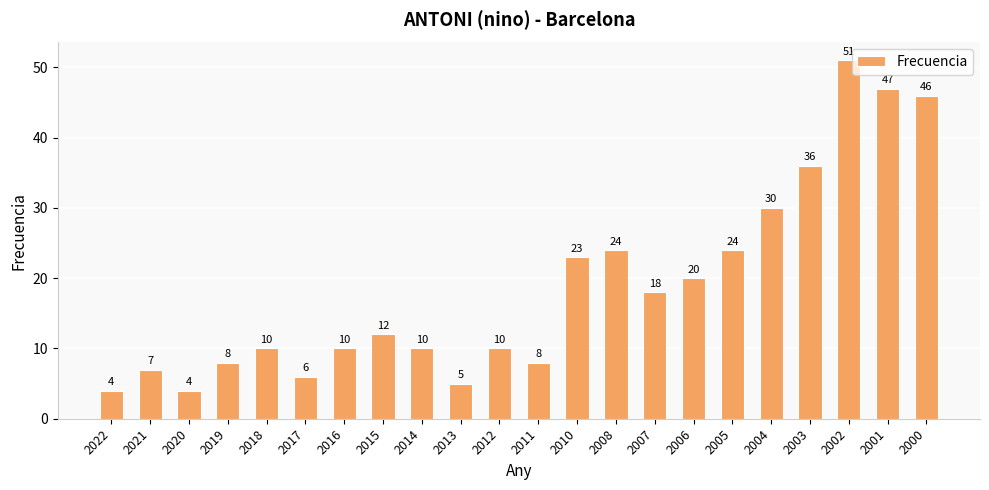

Reading left to right, transcribe all the data shown in this chart.

4	7	4	8	10	6	10	12	10	5	10	8	23	24	18	20	24	30	36	51	47	46